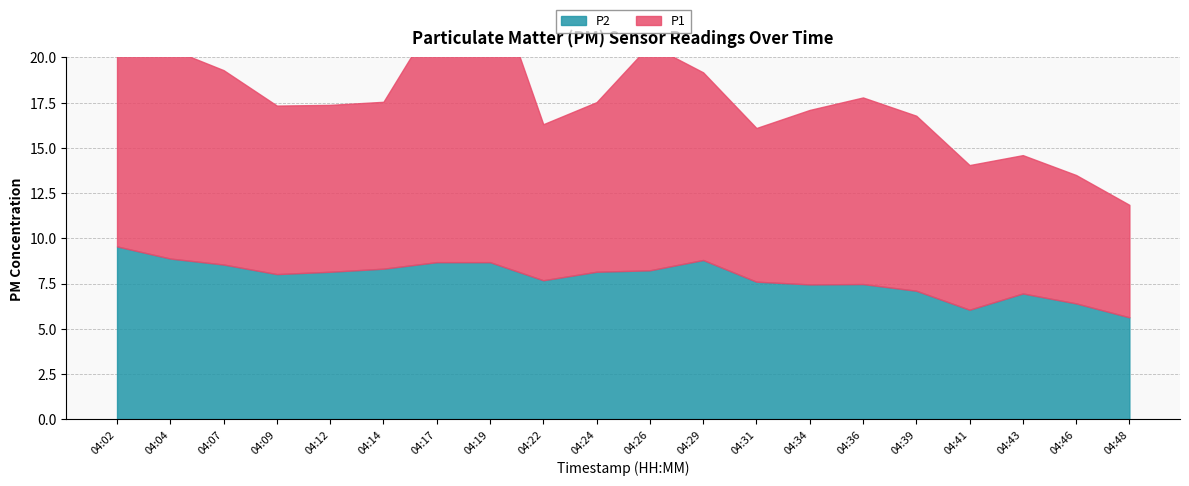

Which series has the largest total across all categories?

P1